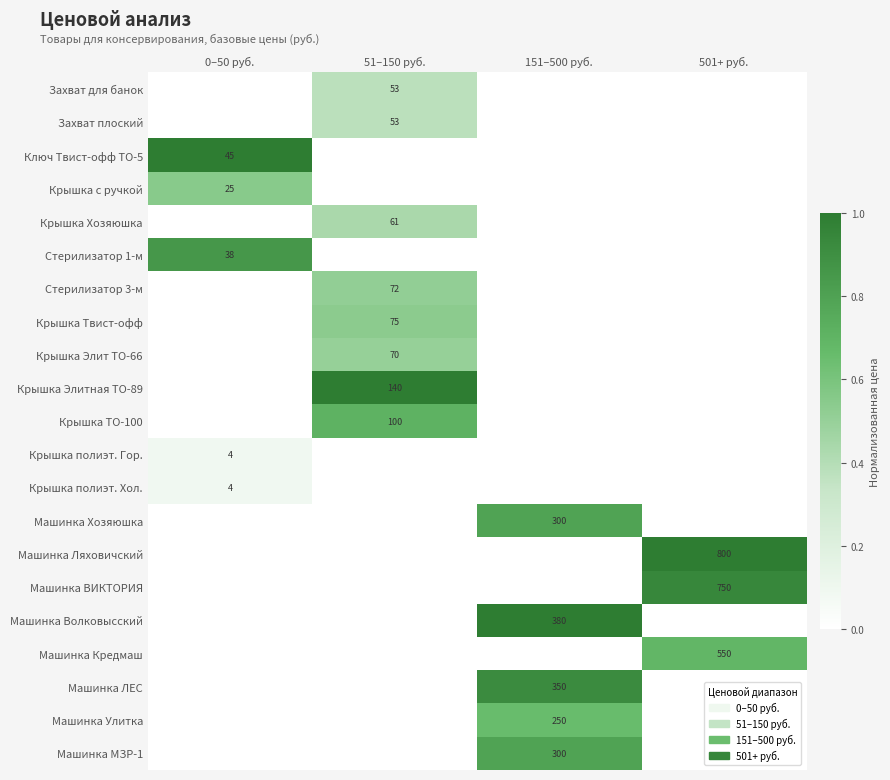

Is it true that Крышка Элит ТО-66 equals 70 at 51–150 руб.?

True